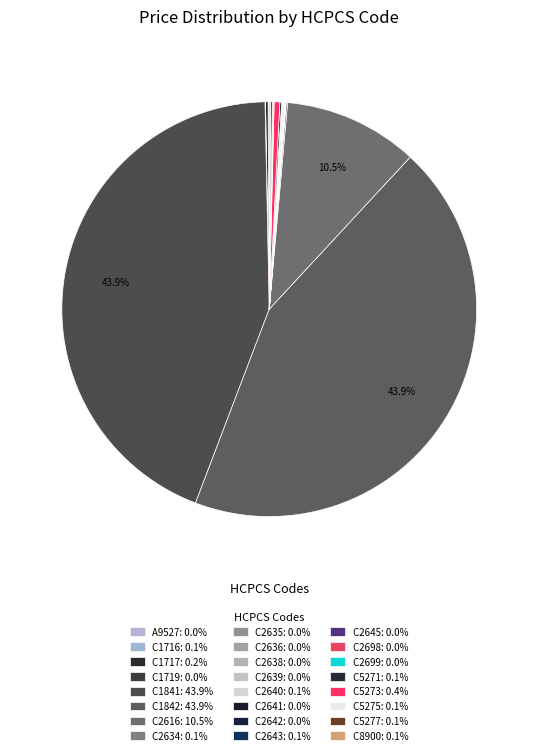

Approximately how many times larger is the value at C1842 compared to C5273?

99.3